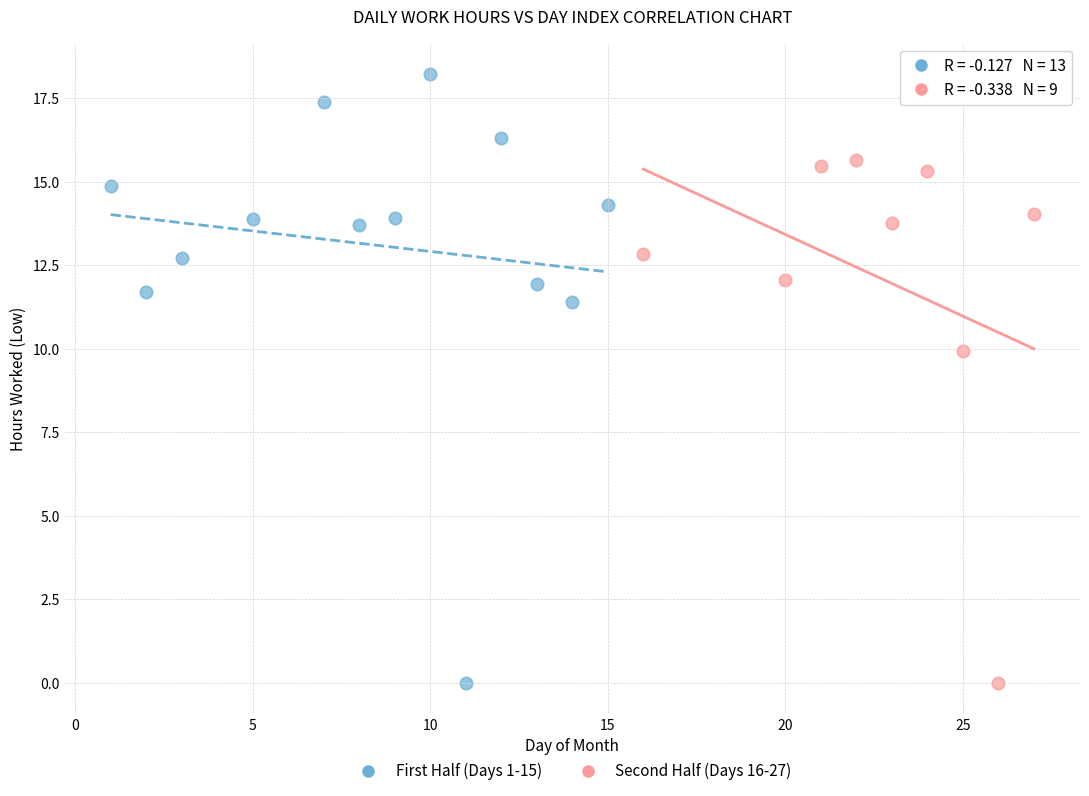

Which series reaches the maximum Y coordinate?

First Half (Days 1-15)